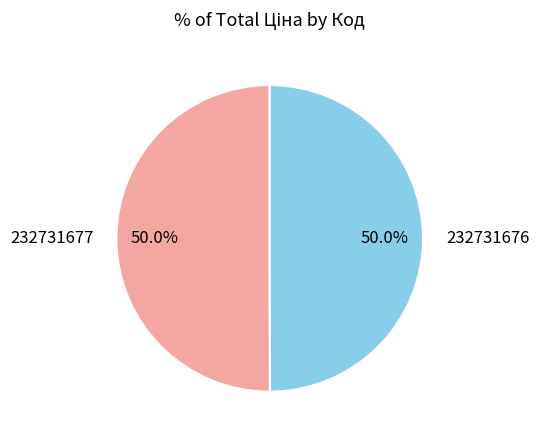

What percentage is the 232731677 slice, to the nearest percent?

50%